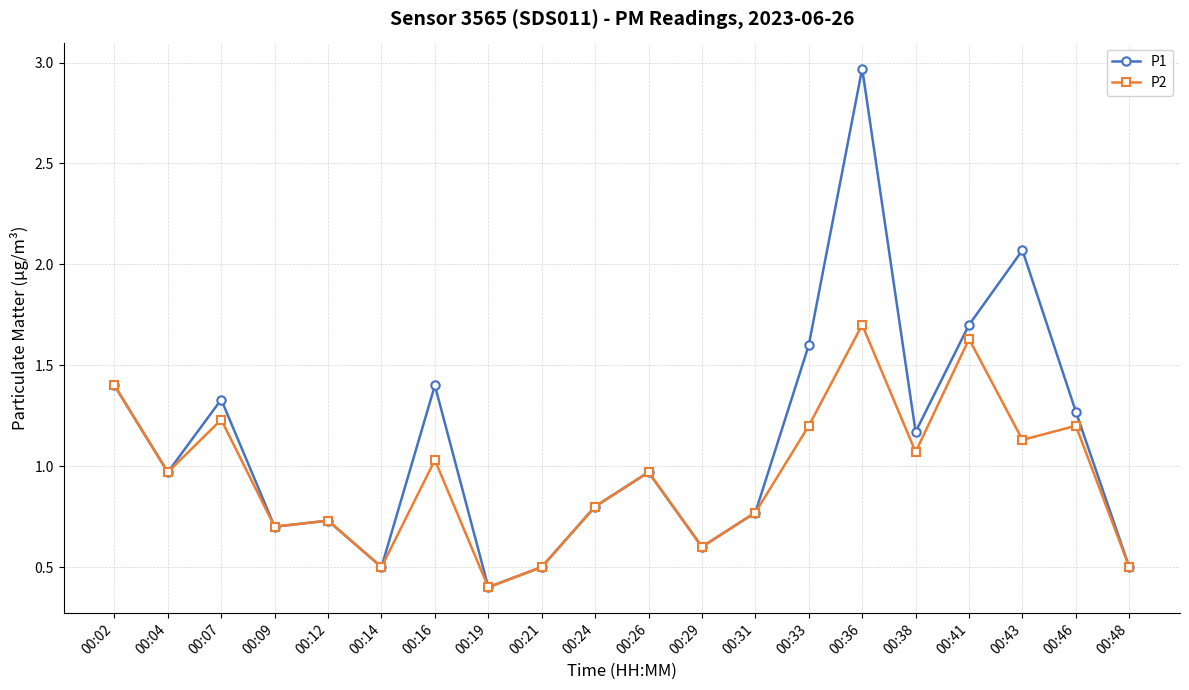

What is the minimum value for P2?

0.4